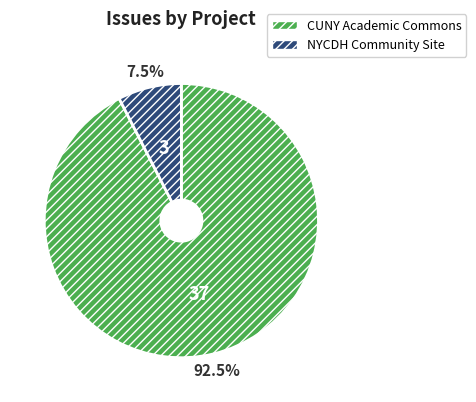

Is NYCDH Community Site the majority of the pie?

No